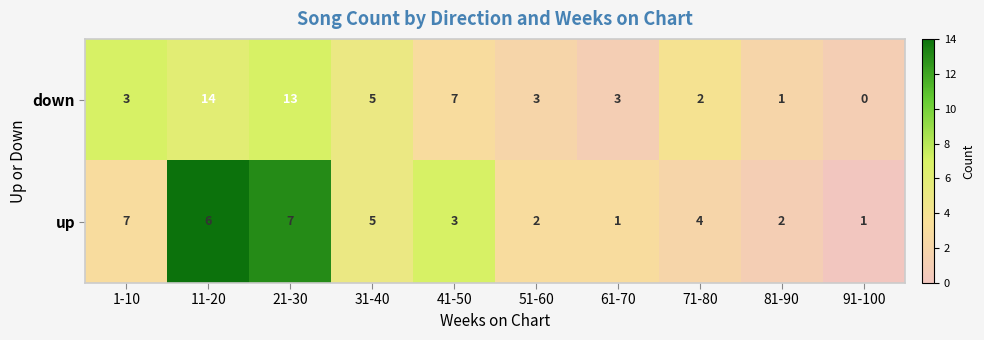

Which series has the largest range (max minus min)?

down